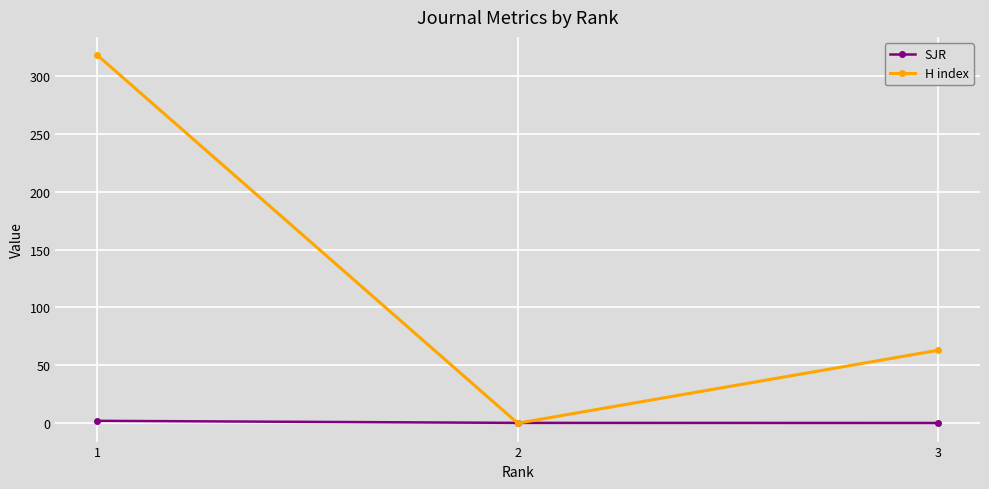

Rank the series at 1 from highest to lowest value.

H index, SJR